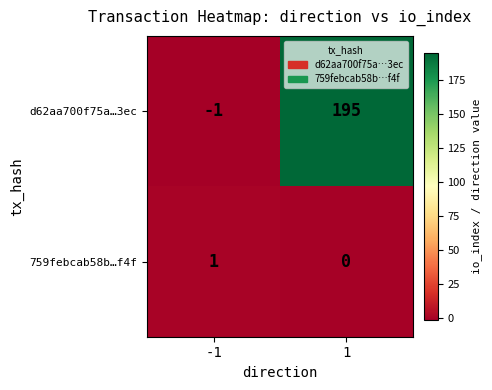

Rank the series at -1 from lowest to highest value.

d62aa700f75a…3ec, 759febcab58b…f4f